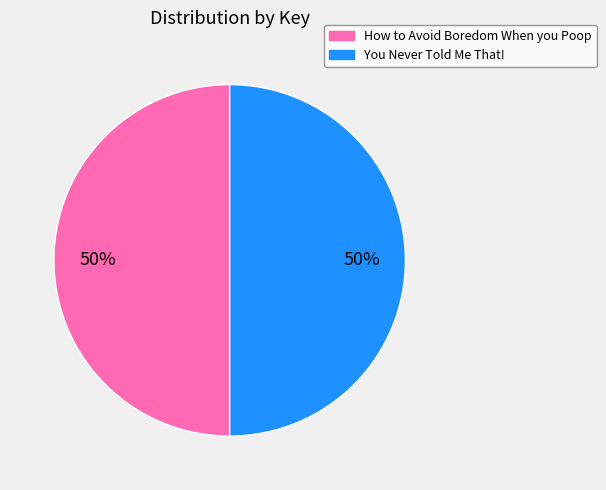

To the nearest percent, what portion does How to Avoid Boredom When you Poop represent?

50%